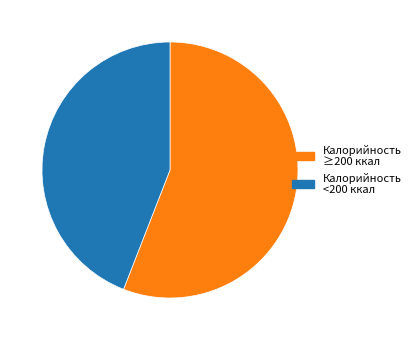

True or false: Калорийность ≥200 ккал accounts for 56% of the total.

True